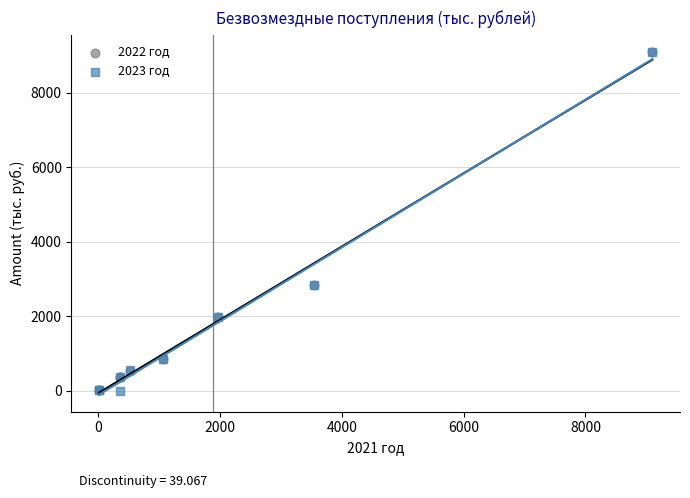

What are all the series names shown in the legend?

2022 год, 2023 год